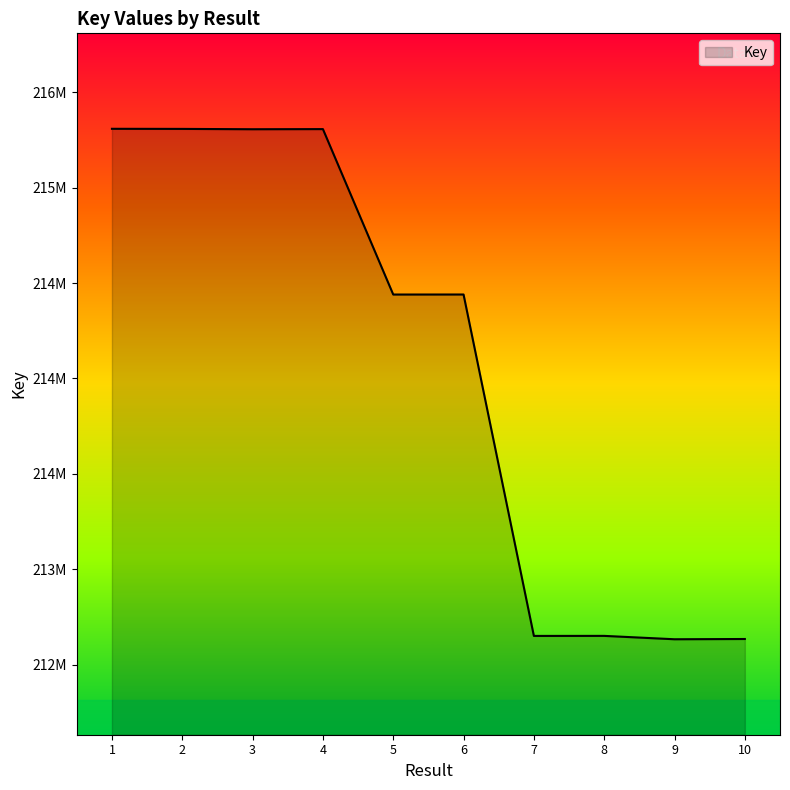

Approximately how many times larger is the value at 4 compared to 1?

1.0